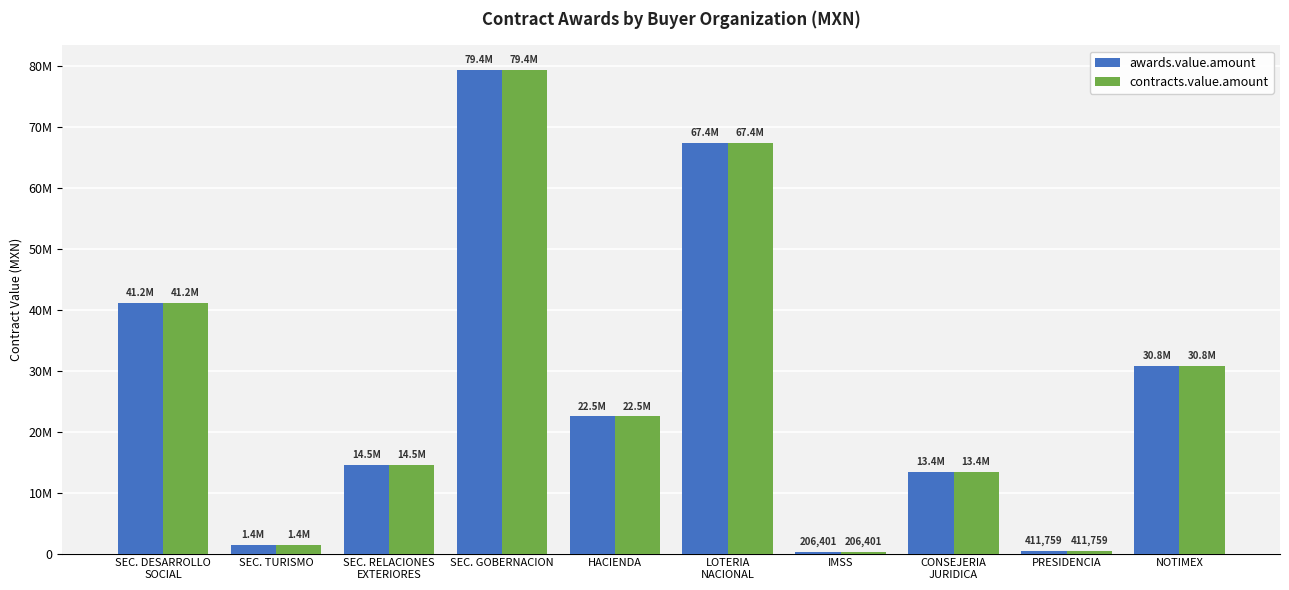

Reading left to right, list all the values displayed in this chart.

awards.value.amount: 41157875	1414000	14530348	79427400	22500000	67386501	206401	13443118	411759	30767750
contracts.value.amount: 41157875	1414000	14530348	79427400	22500000	67386501	206401	13443118	411759	30767750